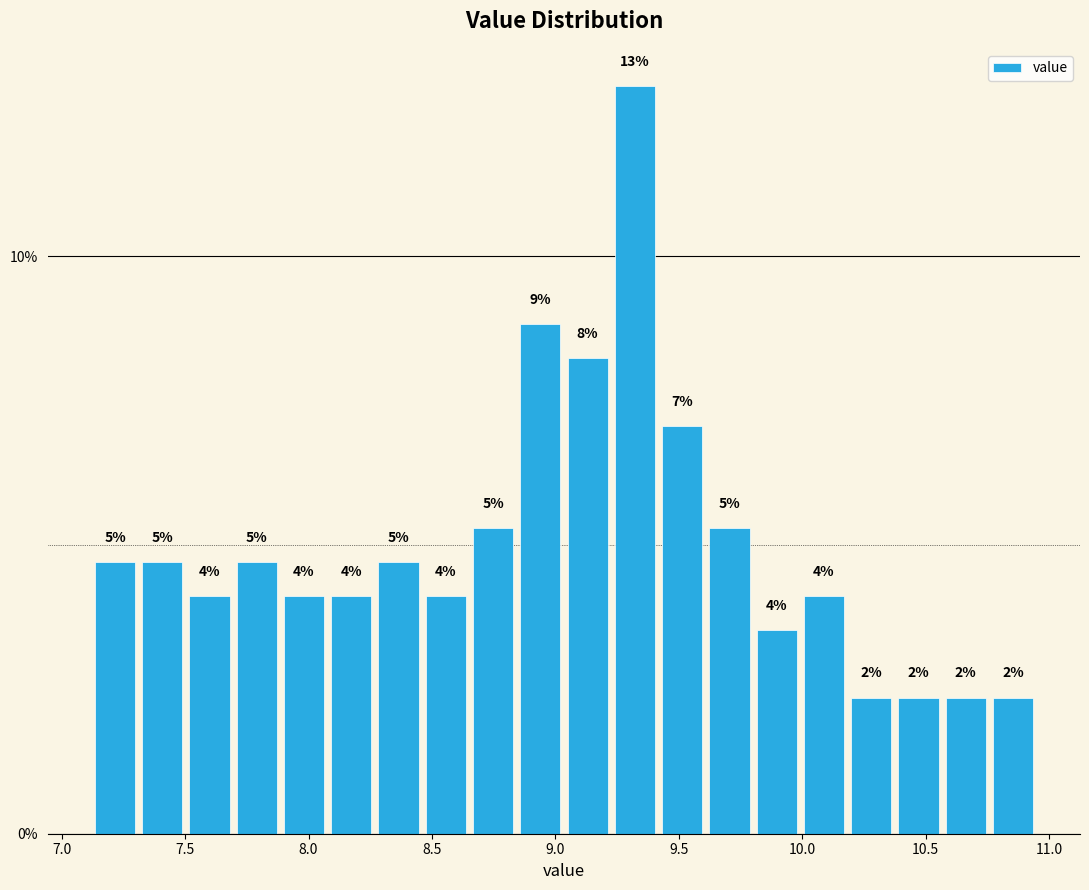

Read against the x-axis, roughly where is the centre of the tallest bar?

9.30